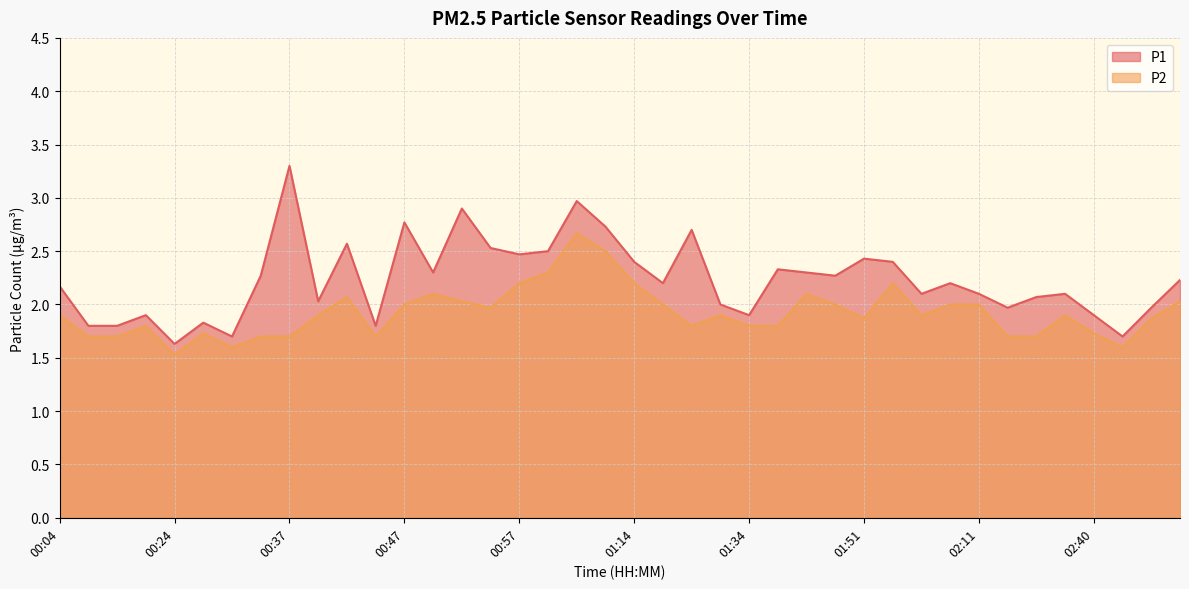

What is the label of the 21st point from the left?

01:14